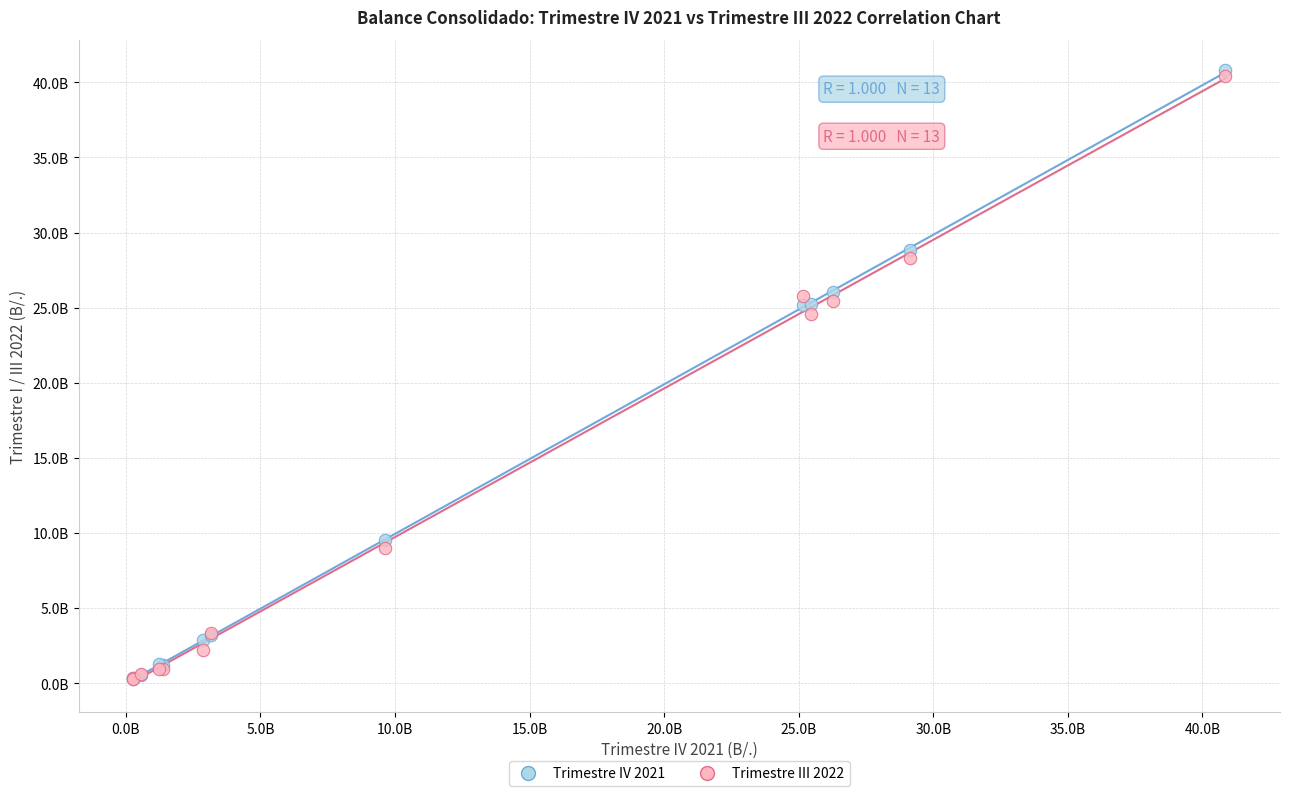

What are all the series names shown in the legend?

Trimestre IV 2021, Trimestre III 2022